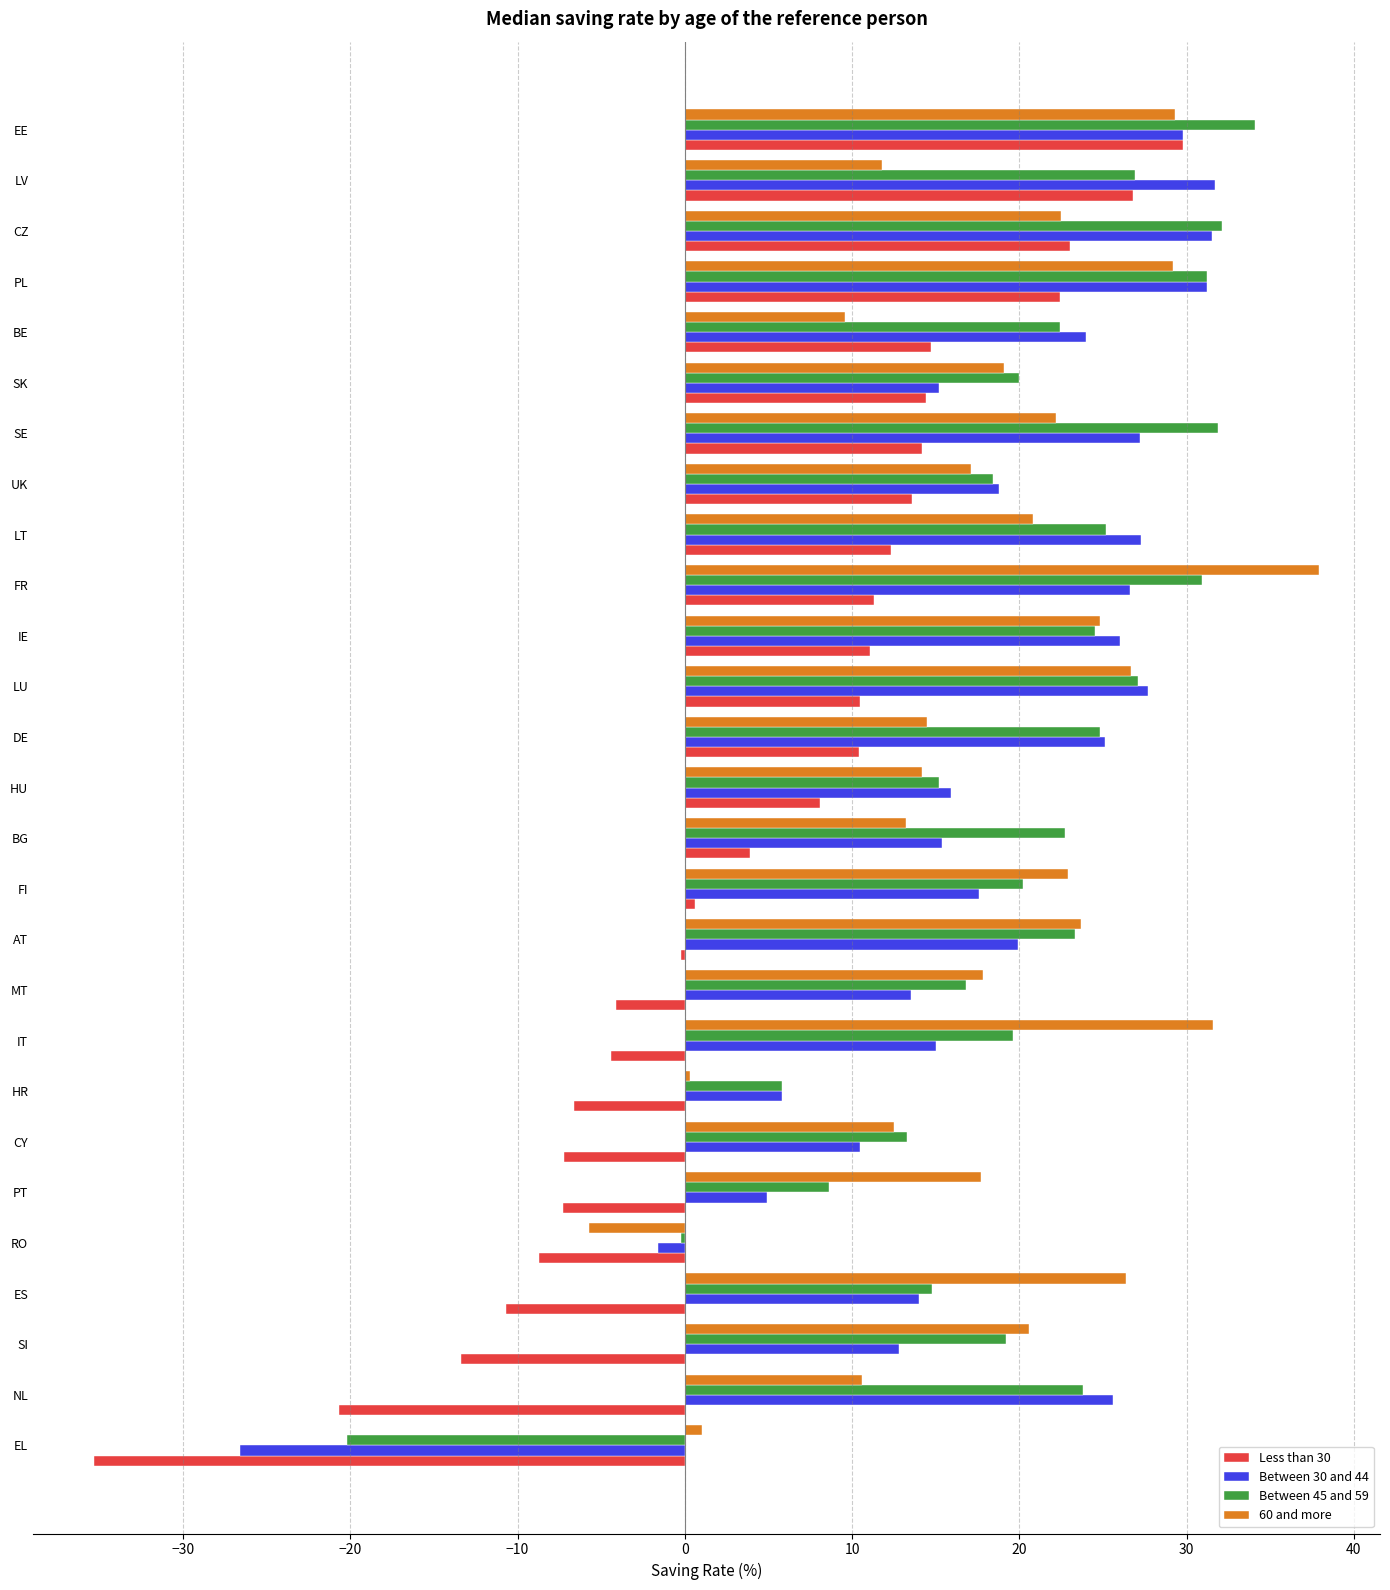

How many distinct data groups are displayed?

4